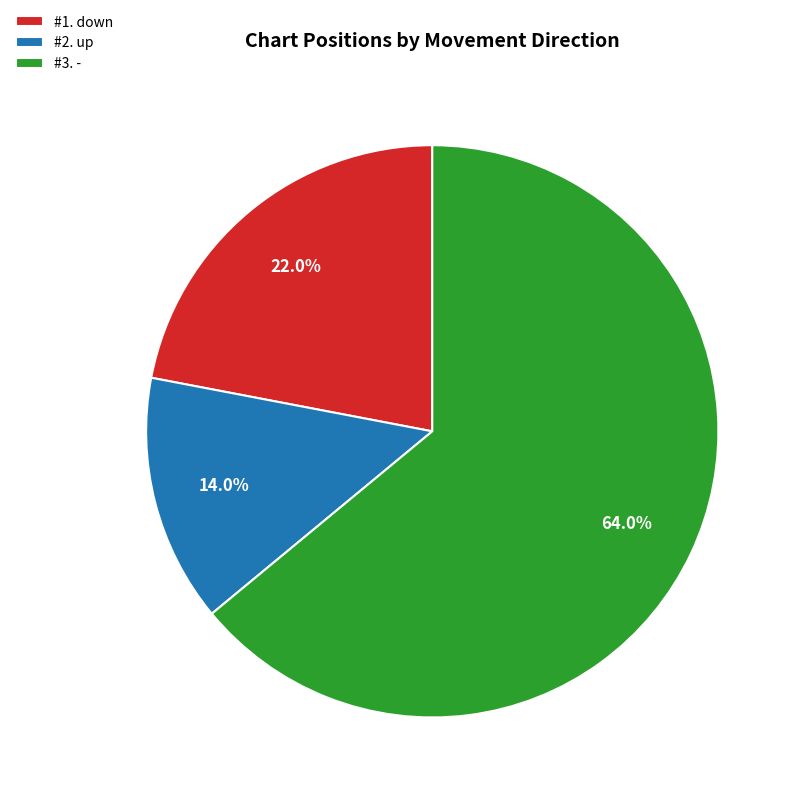

Which has a higher value, #3. - or #2. up?

#3. -